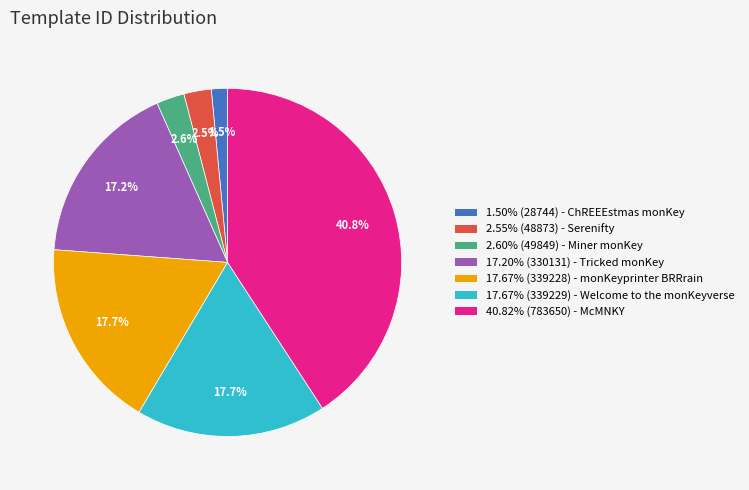

Is there a majority slice in this chart?

No